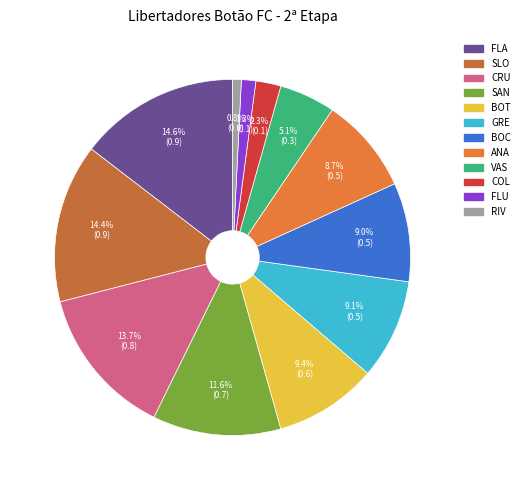

How many segments does this pie chart have?

12